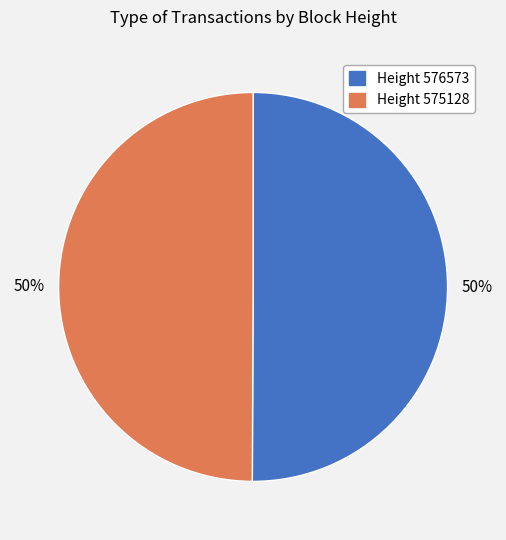

To the nearest percent, what is the average slice percentage?

50%